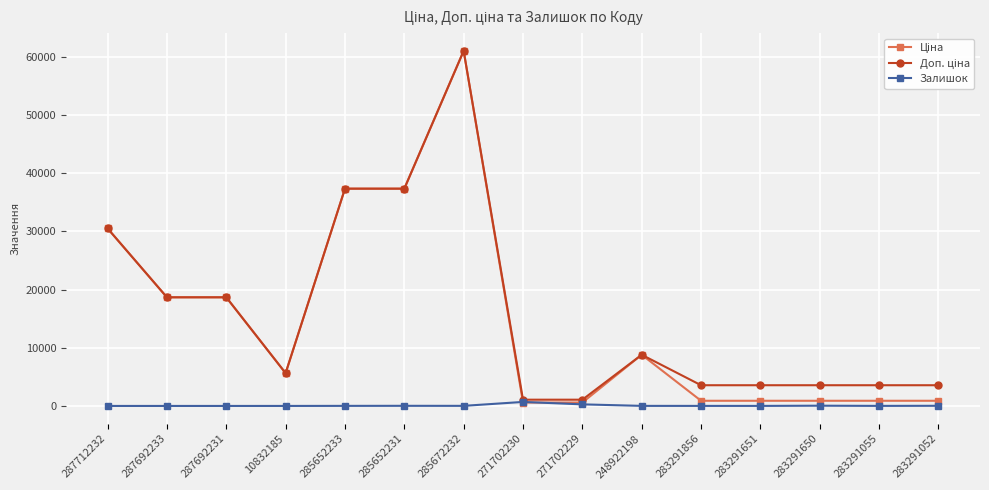

What is the difference between the highest and lowest values at 10832185?

5635.0